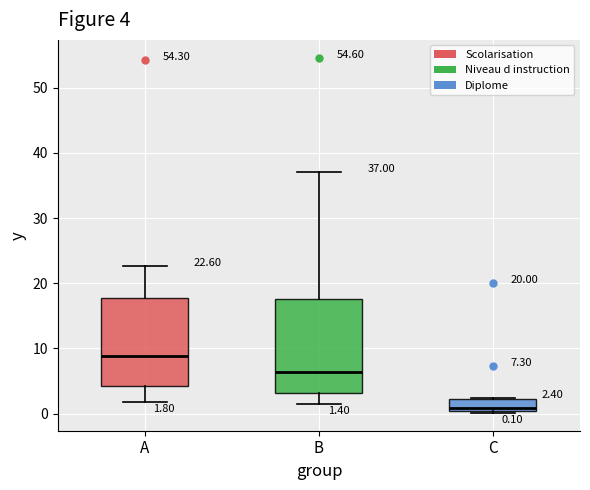

Which box has the highest median line?

A